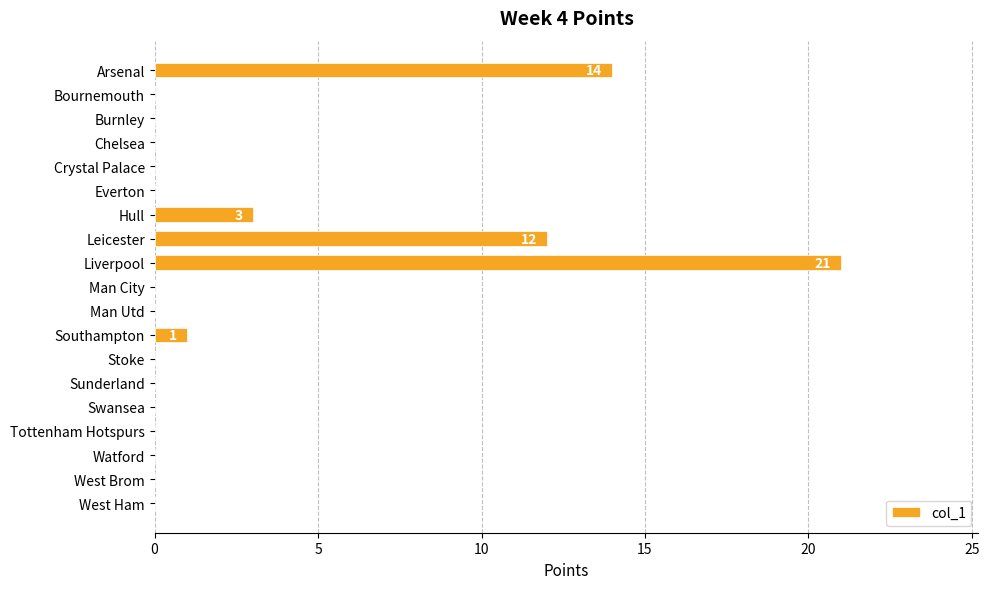

The value at Crystal Palace is 0. True or false?

True